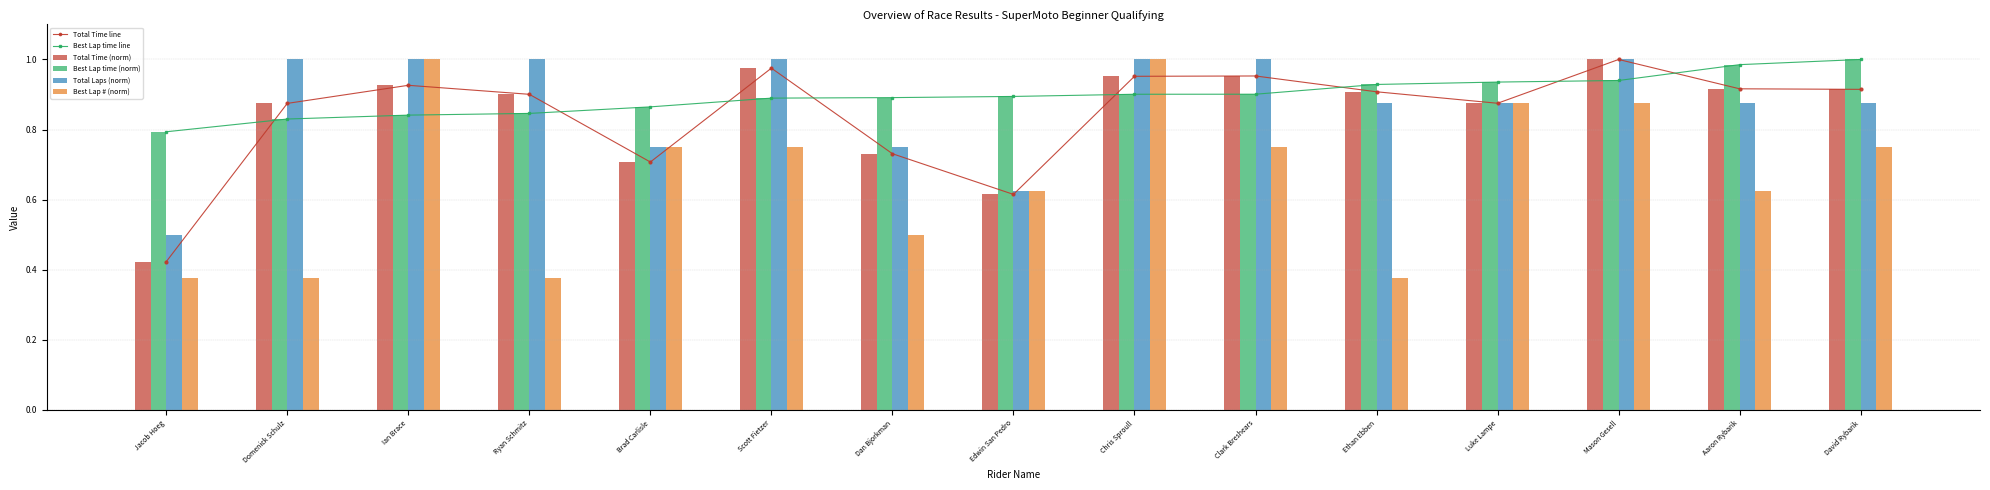

At which label is Best Lap # (norm) closest to 0?

Jacob Hoeg